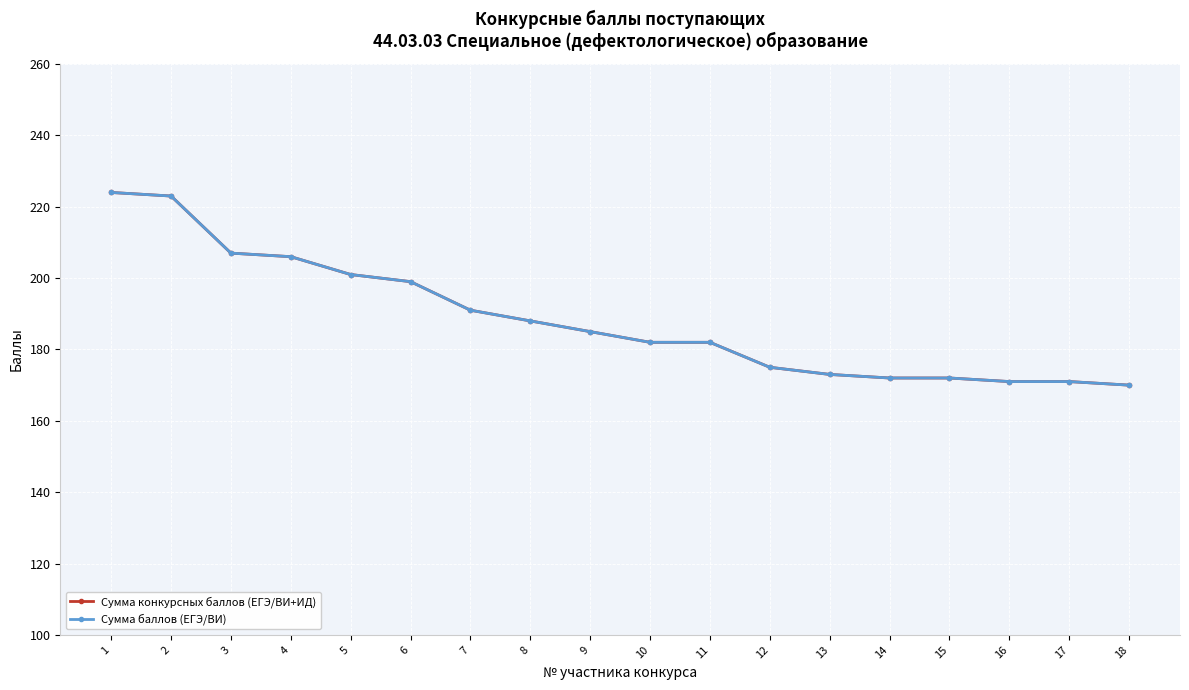

Reading right to left, what are all the values shown in this chart?

Сумма конкурсных баллов (ЕГЭ/ВИ+ИД): 18=170	17=171	16=171	15=172	14=172	13=173	12=175	11=182	10=182	9=185	8=188	7=191	6=199	5=201	4=206	3=207	2=223	1=224
Сумма баллов (ЕГЭ/ВИ): 18=170	17=171	16=171	15=172	14=172	13=173	12=175	11=182	10=182	9=185	8=188	7=191	6=199	5=201	4=206	3=207	2=223	1=224